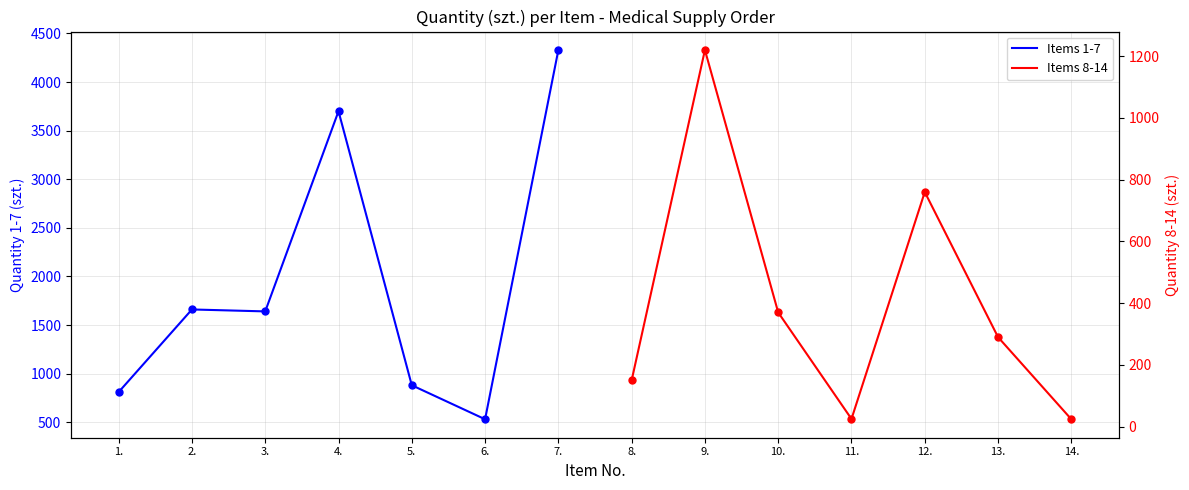

Read the Items 1-7 value at 7..

4330